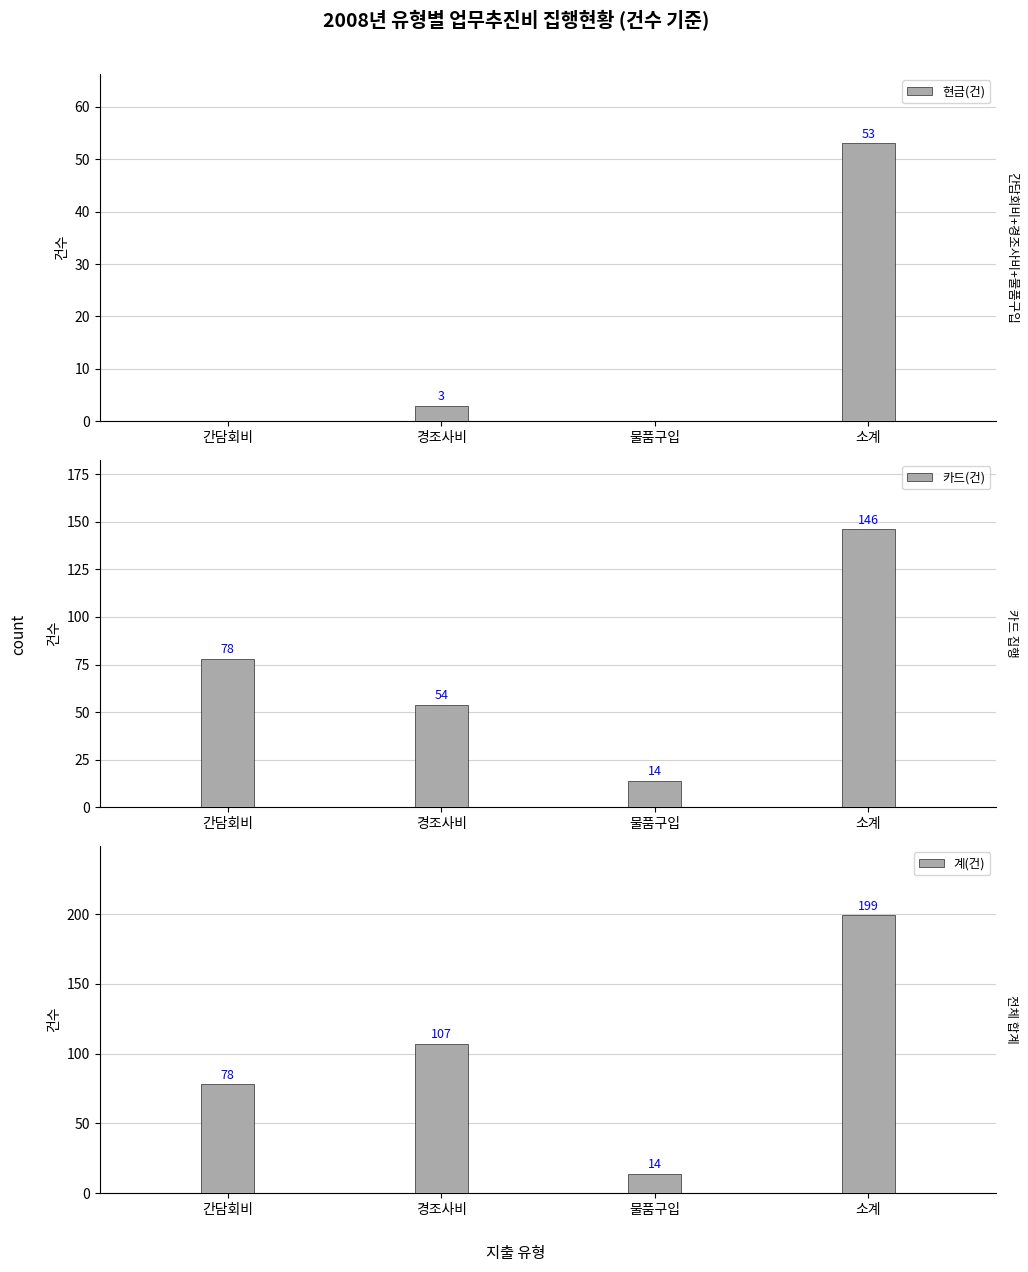

How many values in the 현금(건) series are below 3?

2